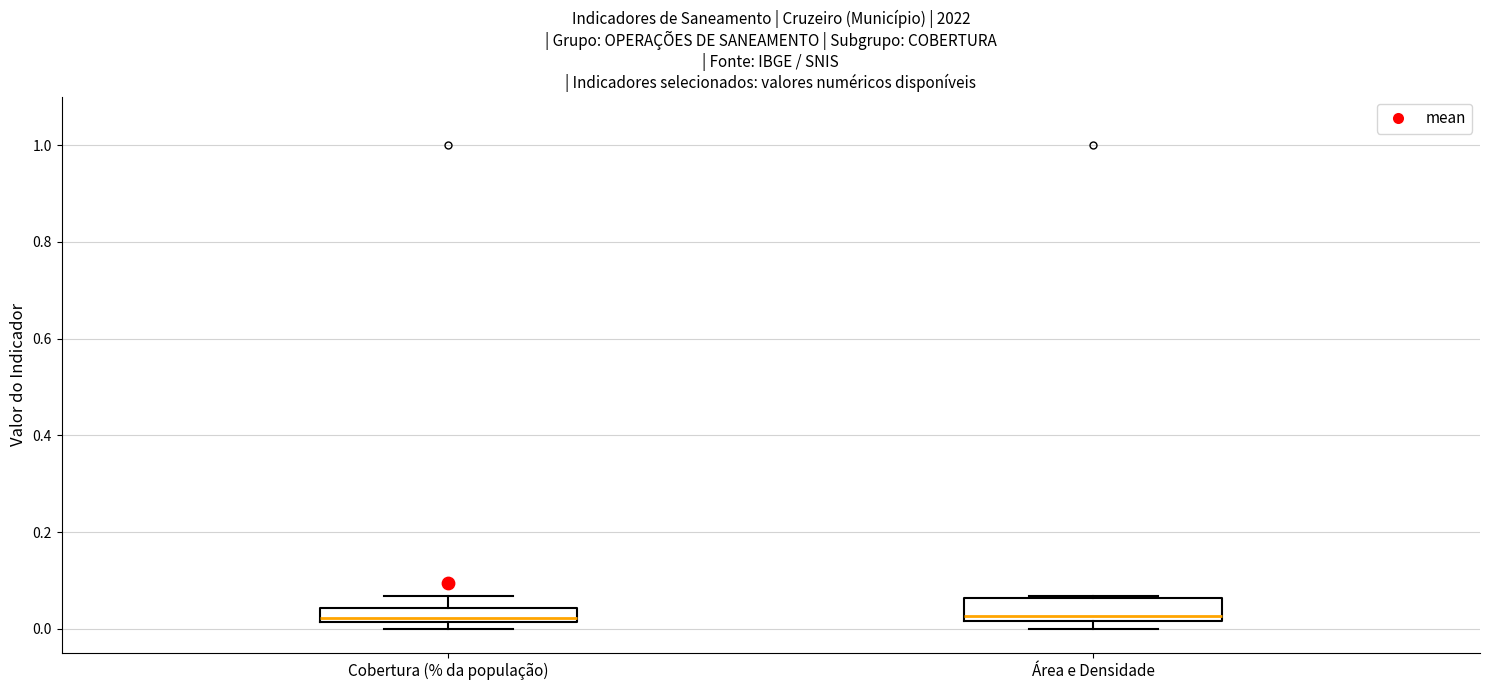

Reading left to right, read every box against the y-axis: the position of its median line, the range the box covers, and the ends of its whiskers. The values are not printed on the chart, so give them approximately, as read against the axis.

Cobertura (% da população): median 0.02 (just above the box's lower edge), box 0.02 to 0.04, whiskers 0.00 to 0.06
Área e Densidade: median 0.02 (just above the box's lower edge), box 0.02 to 0.06, whiskers 0.00 to 0.06